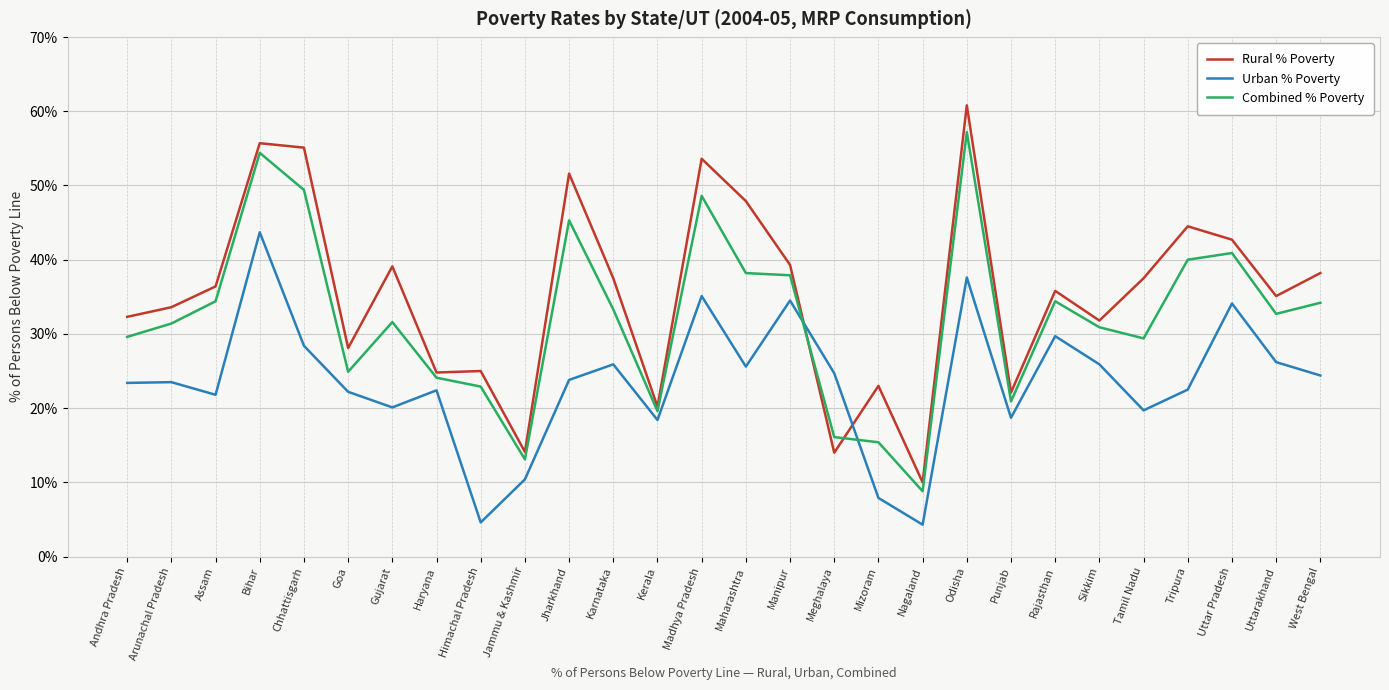

At Sikkim, list the series in order from largest to smallest.

Rural % Poverty, Combined % Poverty, Urban % Poverty